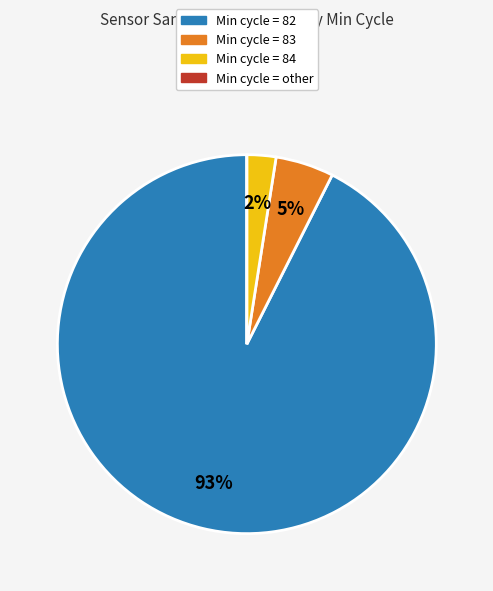

Which slice is the largest?

Min cycle = 82